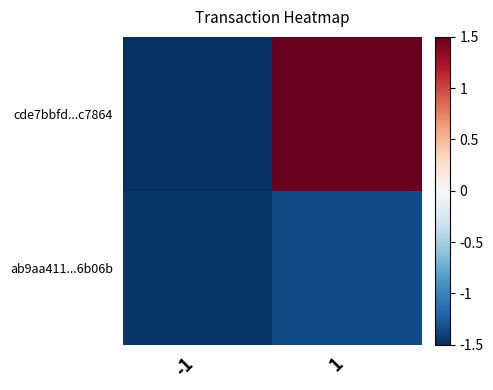

What is the total value across all series at -1?

-3.0